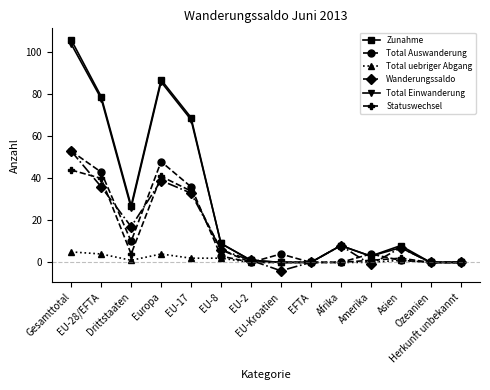

What is the minimum value shown in the chart?

-4